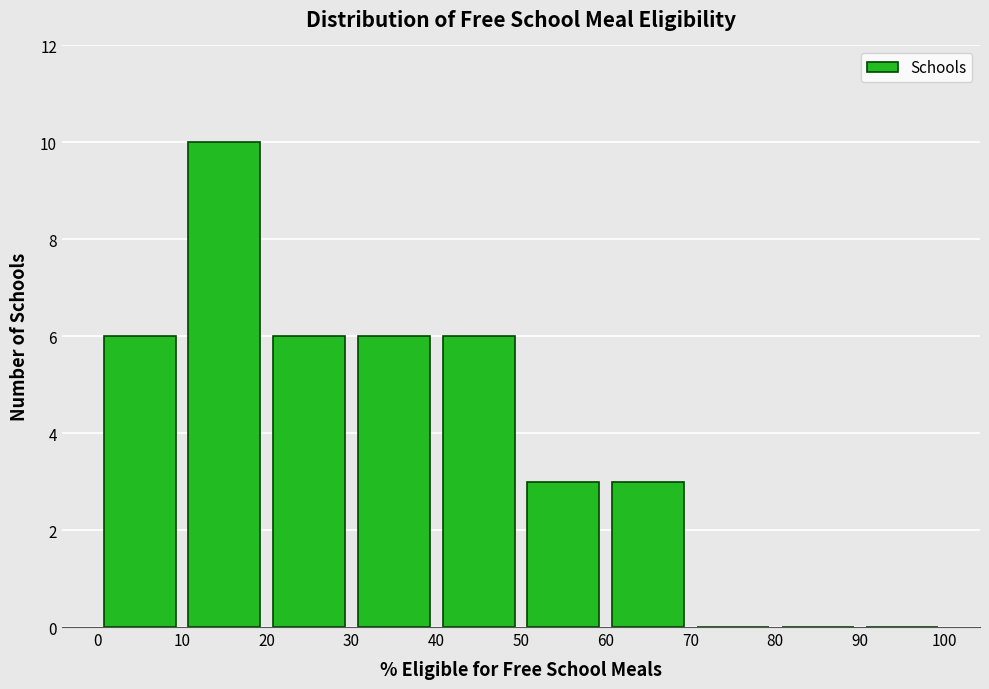

Reading left to right, list every bar in this chart as the range it spans on the x-axis followed by its height. The values are not printed on the chart, so give them approximately, as read against the axis.

0 to 10: 6
10 to 20: 10
20 to 30: 6
30 to 40: 6
40 to 50: 6
50 to 60: 3
60 to 70: 3
70 to 80: 0
80 to 90: 0
90 to 100: 0